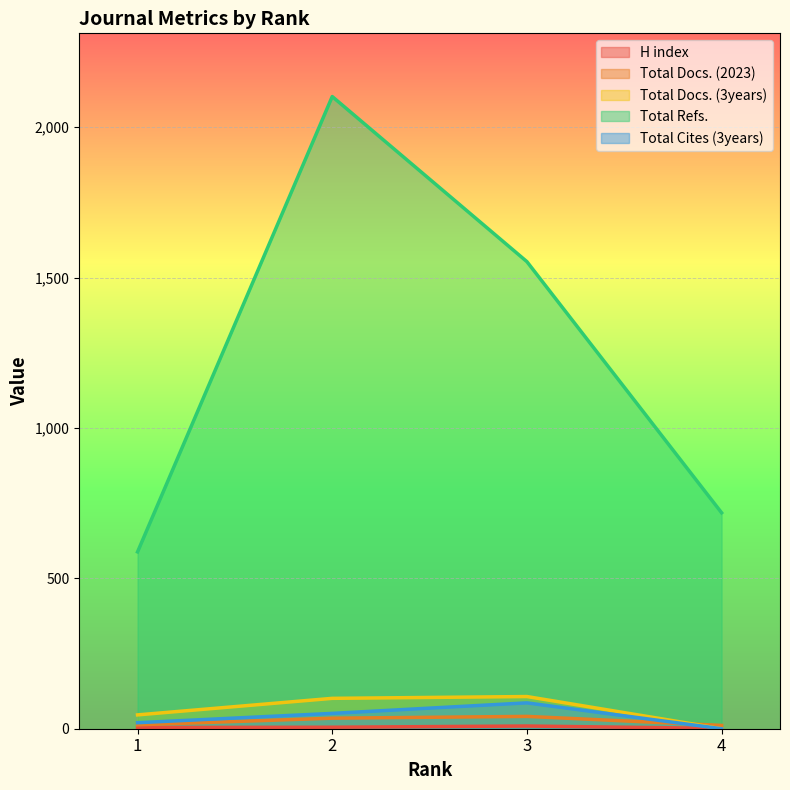

Reading left to right, transcribe all the data shown in this chart.

H index: 4	5	9	1
Total Docs. (2023): 13	35	41	11
Total Docs. (3years): 46	101	107	0
Total Refs.: 588	2102	1553	718
Total Cites (3years): 20	51	86	0